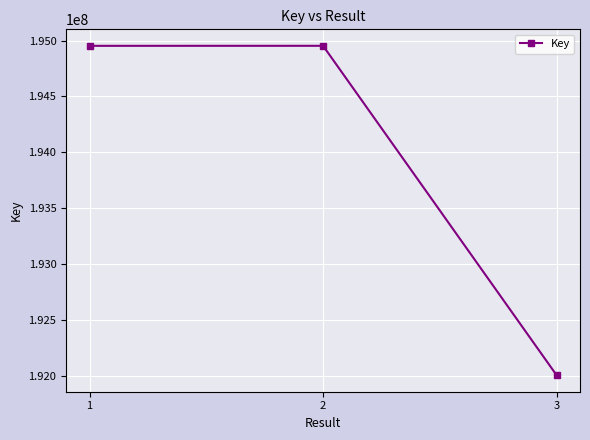

What is the ratio of the value at 2 to the value at 1?

1.0